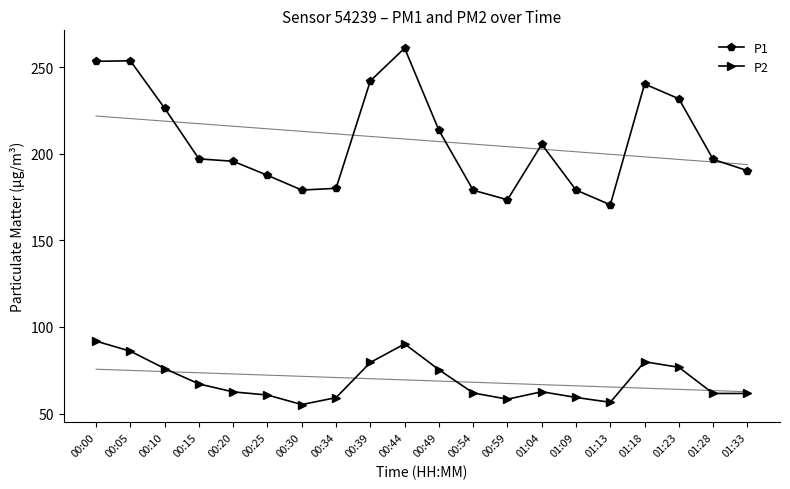

What is the value of the P1 point at the 1st from the left?

253.3